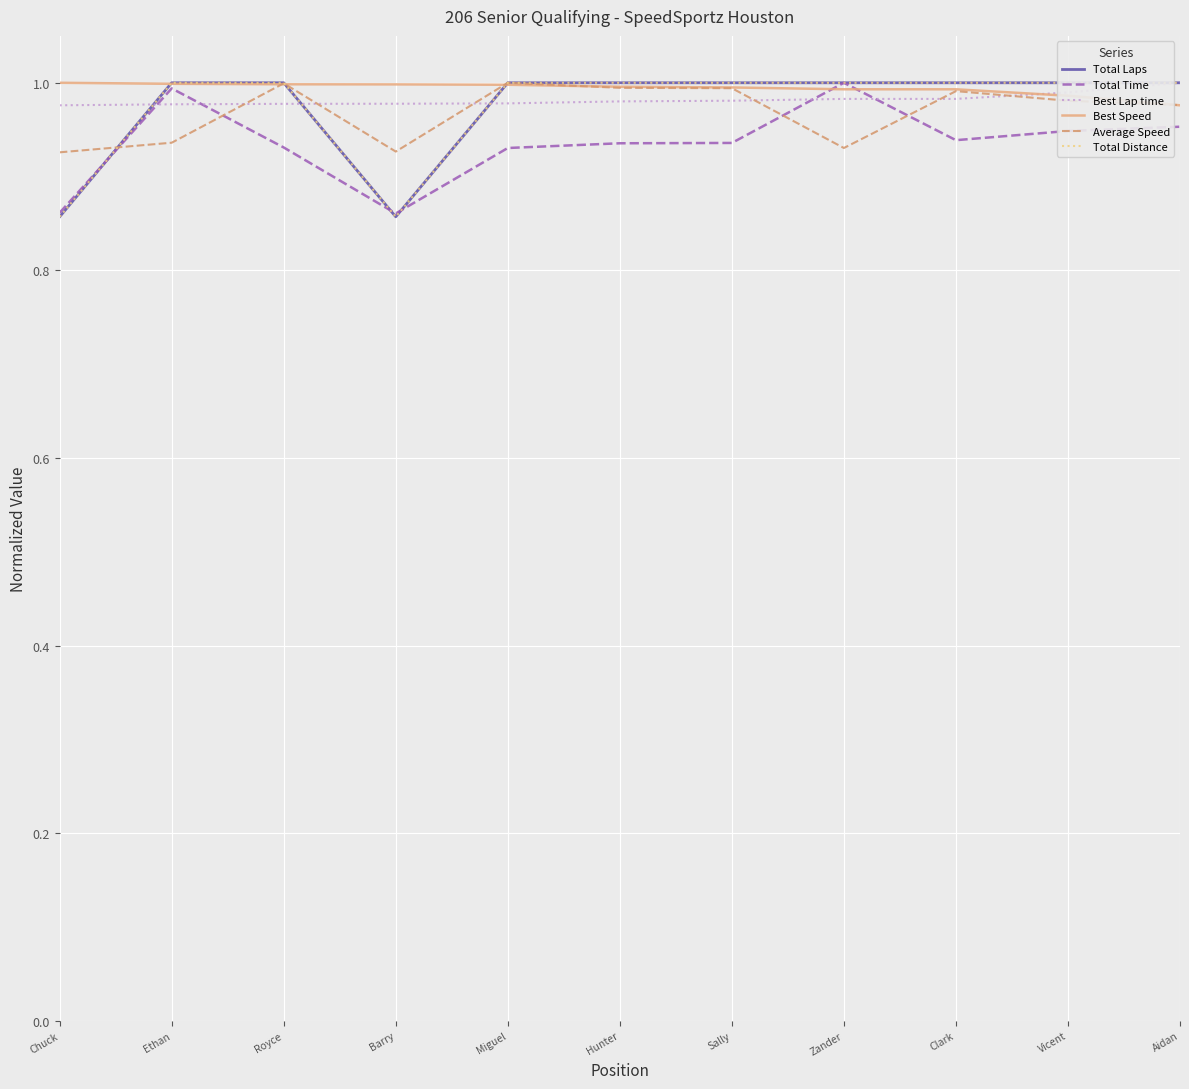

What is the label of the 6th point from the left?

Hunter